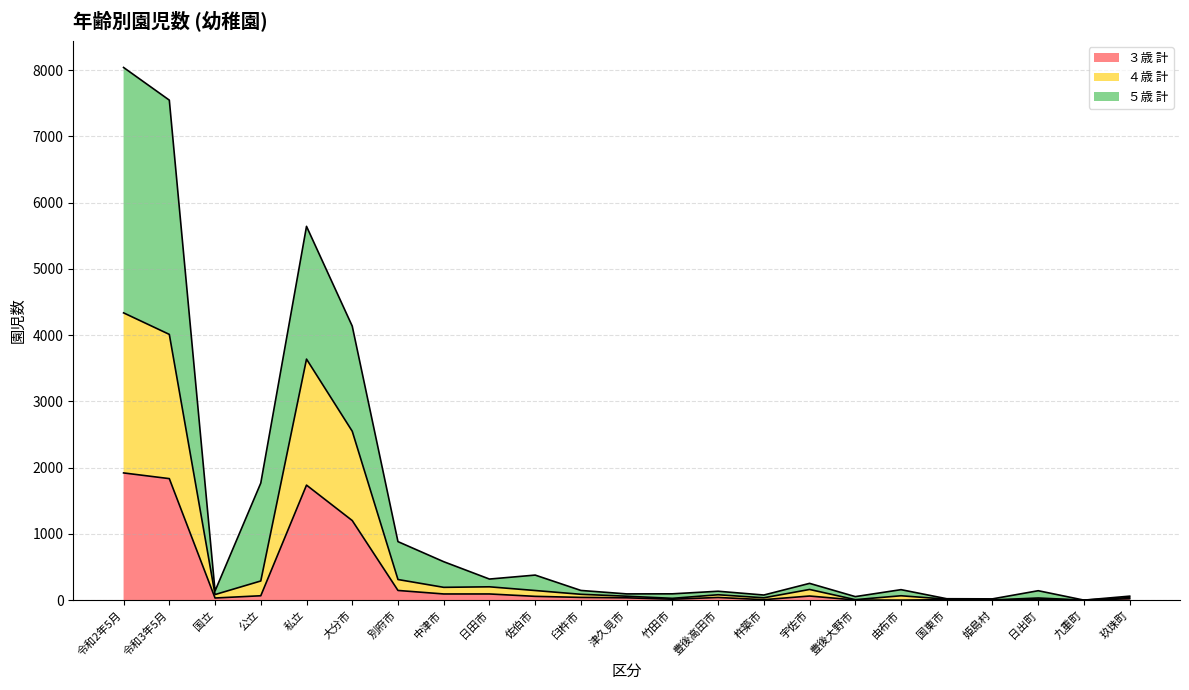

Reading left to right, extract all data points from this chart.

３歳 計: 令和2年5月=1920	令和3年5月=1834	国立=32	公立=66	私立=1736	大分市=1201	別府市=146	中津市=93	日田市=93	佐伯市=57	臼杵市=41	津久見市=35	竹田市=14	豊後高田市=40	杵築市=7	宇佐市=62	豊後大野市=2	由布市=0	国東市=7	姫島村=0	日出町=15	九重町=0	玖珠町=21
４歳 計: 令和2年5月=4336	令和3年5月=4011	国立=84	公立=289	私立=3638	大分市=2549	別府市=311	中津市=193	日田市=201	佐伯市=145	臼杵市=88	津久見市=59	竹田市=27	豊後高田市=81	杵築市=35	宇佐市=161	豊後大野市=7	由布市=66	国東市=14	姫島村=3	日出町=32	九重町=0	玖珠町=39
５歳 計: 令和2年5月=8040	令和3年5月=7547	国立=138	公立=1767	私立=5642	大分市=4136	別府市=883	中津市=580	日田市=318	佐伯市=378	臼杵市=146	津久見市=94	竹田市=95	豊後高田市=134	杵築市=77	宇佐市=253	豊後大野市=53	由布市=158	国東市=21	姫島村=19	日出町=142	九重町=0	玖珠町=60